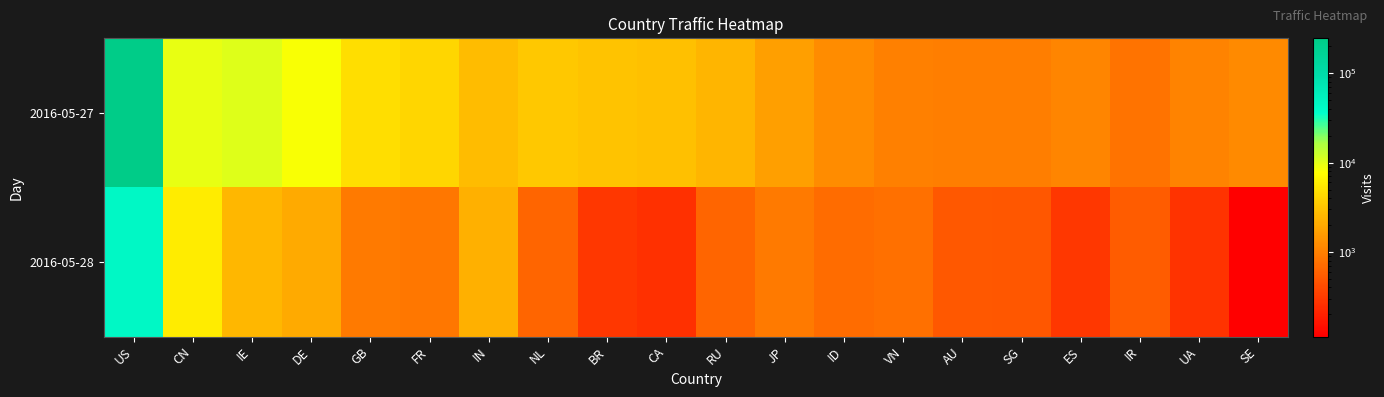

Reading left to right, transcribe all the data shown in this chart.

2016-05-27: US=246783	CN=9490	IE=10250	DE=8267	GB=4717	FR=4180	IN=2763	NL=3391	BR=3109	CA=2898	RU=2426	JP=1725	ID=1246	VN=1005	AU=971	SG=973	ES=1082	IR=808	UA=1056	SE=1180
2016-05-28: US=43583	CN=5953	IE=2515	DE=2041	GB=903	FR=868	IN=2221	NL=639	BR=289	CA=255	RU=638	JP=914	ID=715	VN=753	AU=521	SG=497	ES=292	IR=541	UA=270	SE=113